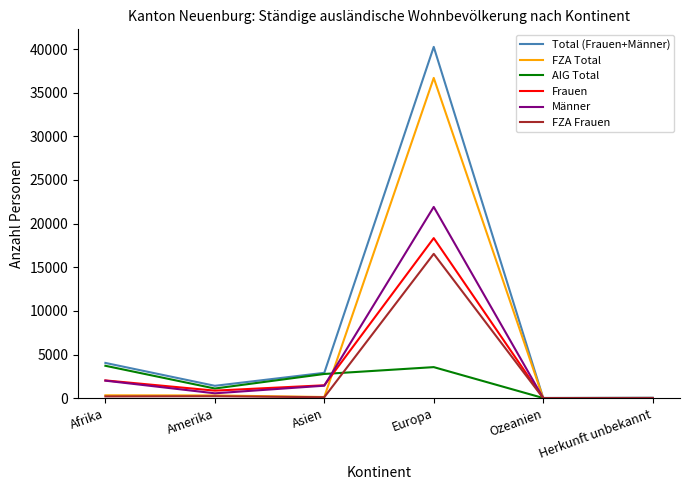

True or false: Total (Frauen+Männer) has more than 0 interior local peaks.

True